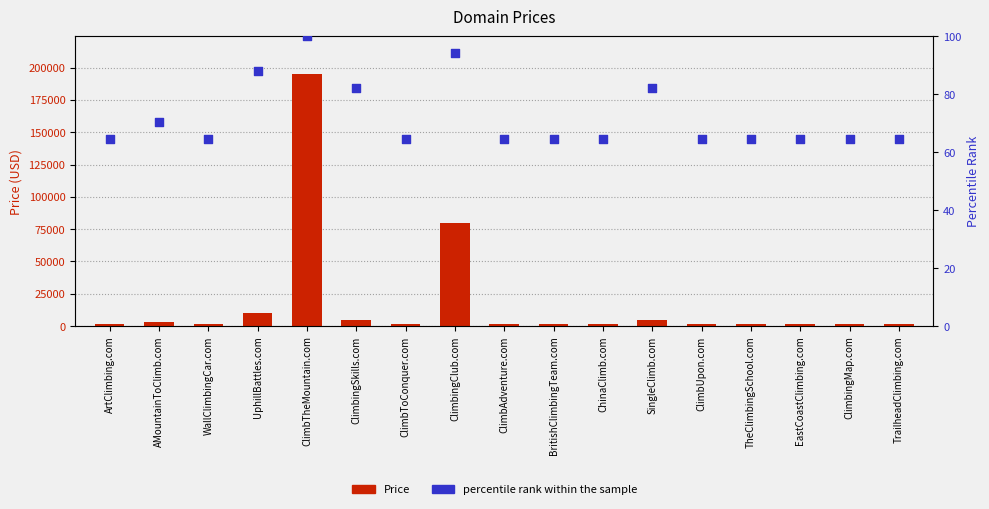

Which series contains the lowest Y value?

percentile rank within the sample